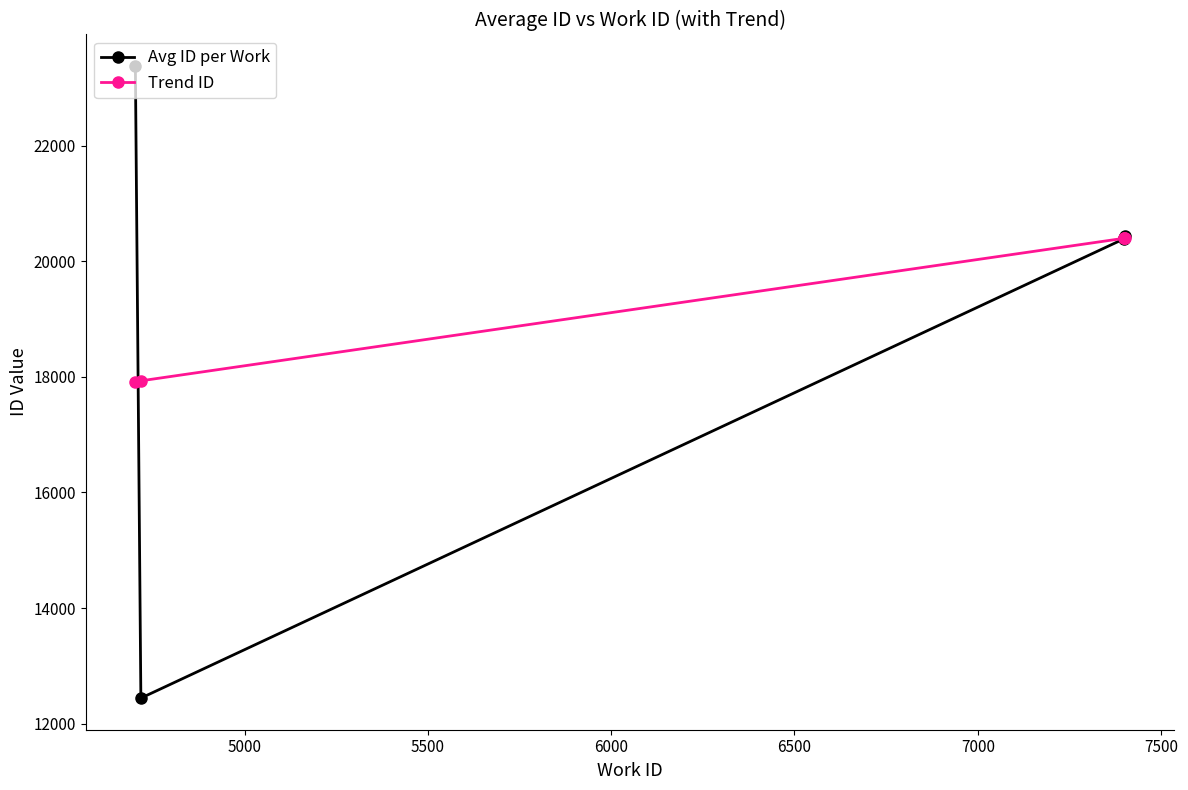

What is the maximum value for Avg ID per Work?

23375.5